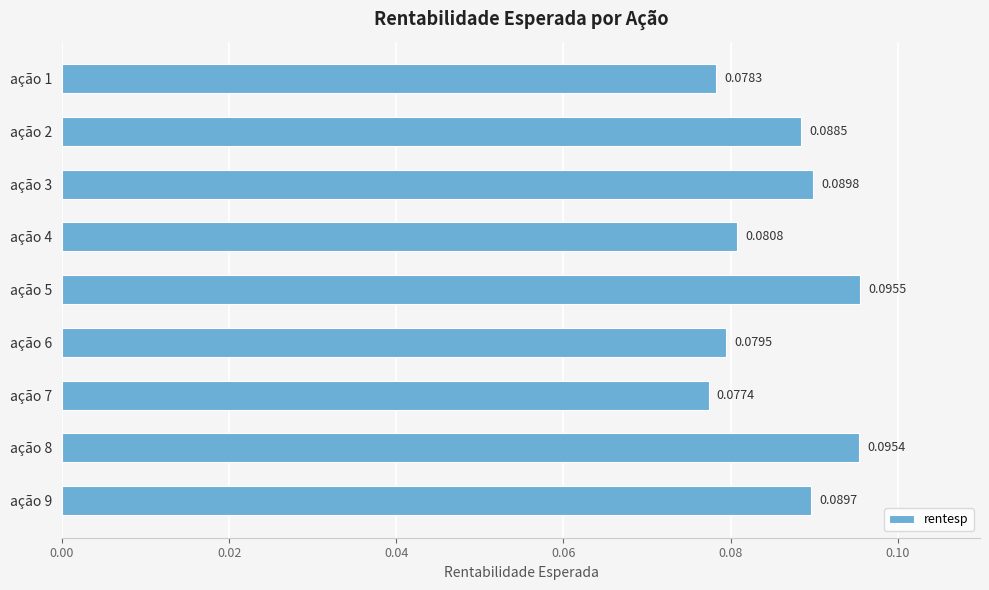

Between ação 6 and ação 3, which is larger?

ação 3